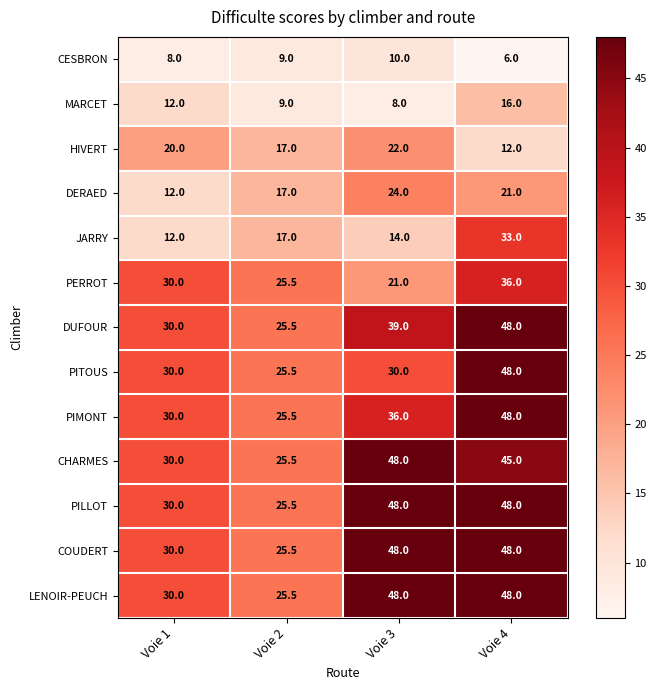

How many distinct data groups are displayed?

13